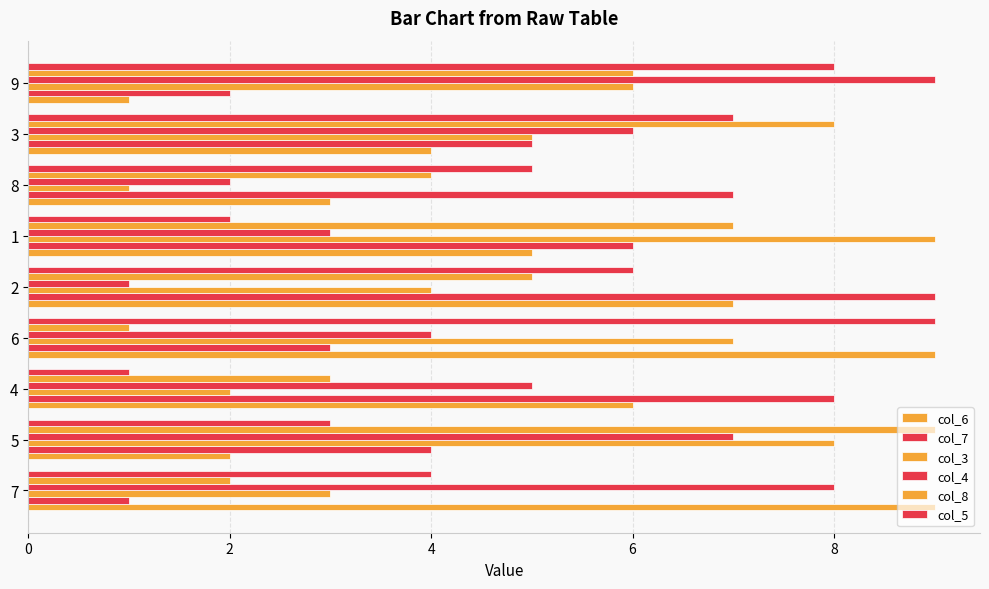

How many values in the col_3 series are below 5?

4